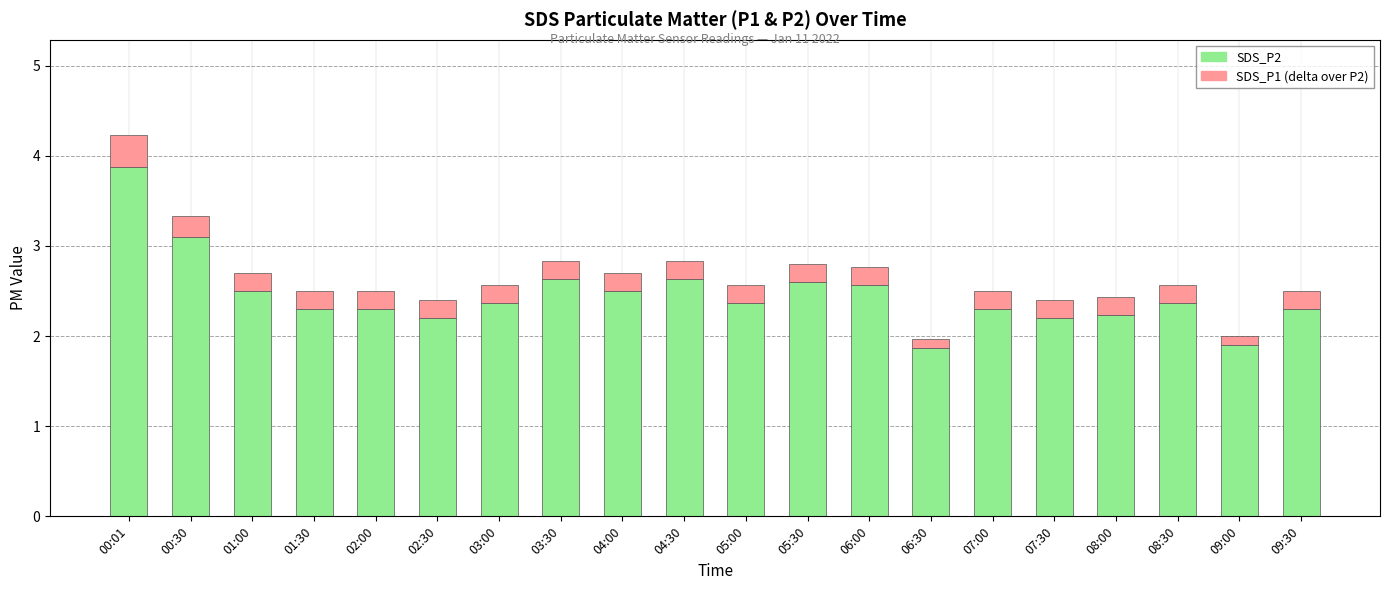

What is the total value across all series at 03:30?

2.8